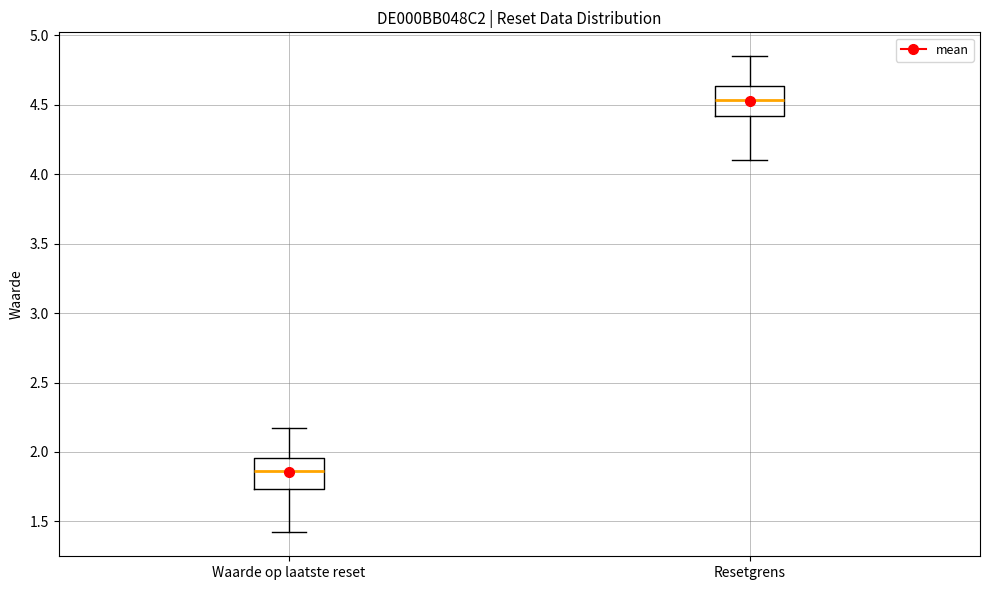

Which box has the lowest median line?

Waarde op laatste reset